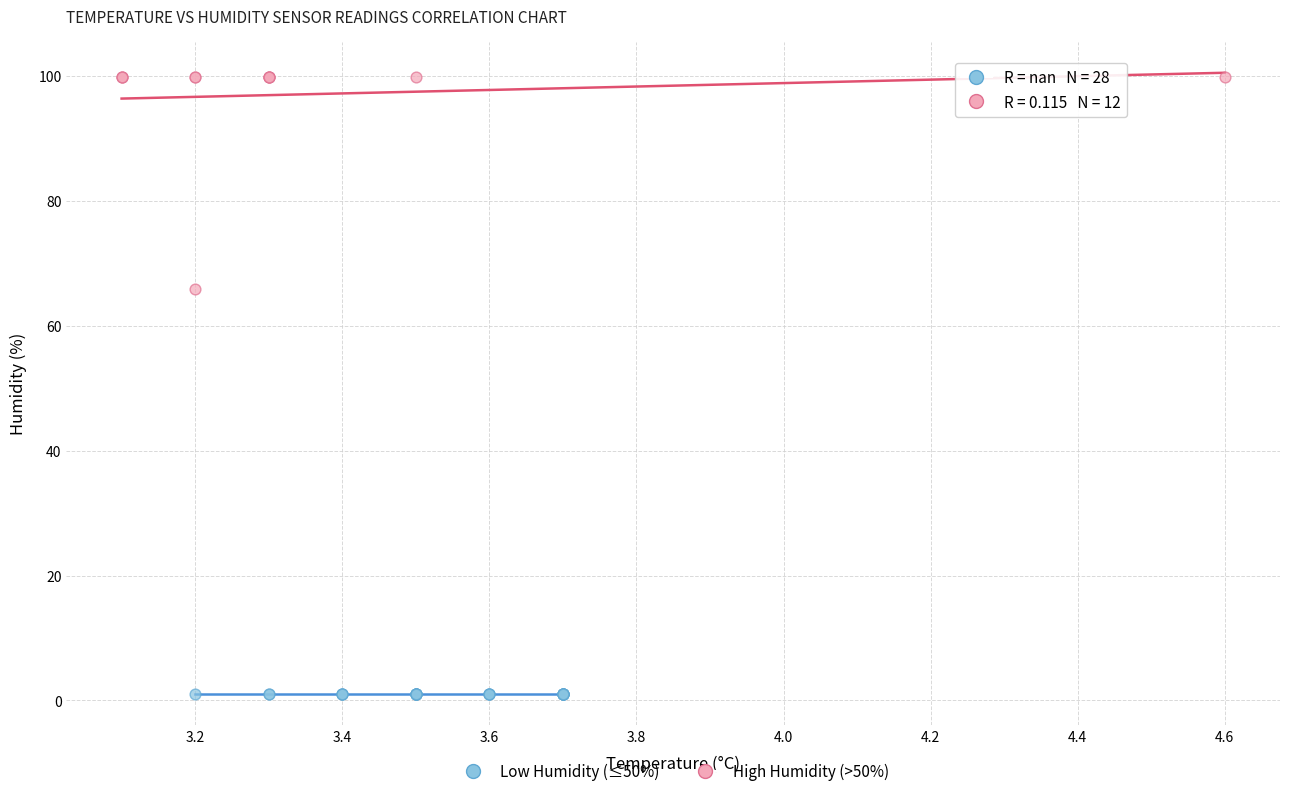

What are all the series names shown in the legend?

Low Humidity (≤50%), High Humidity (>50%)